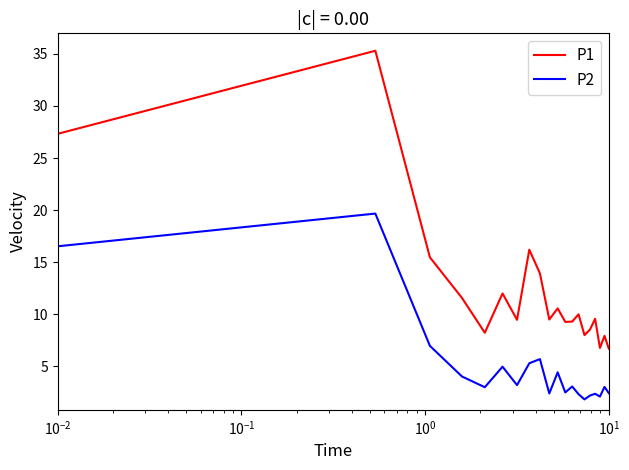

Which series has the largest range (max minus min)?

P1